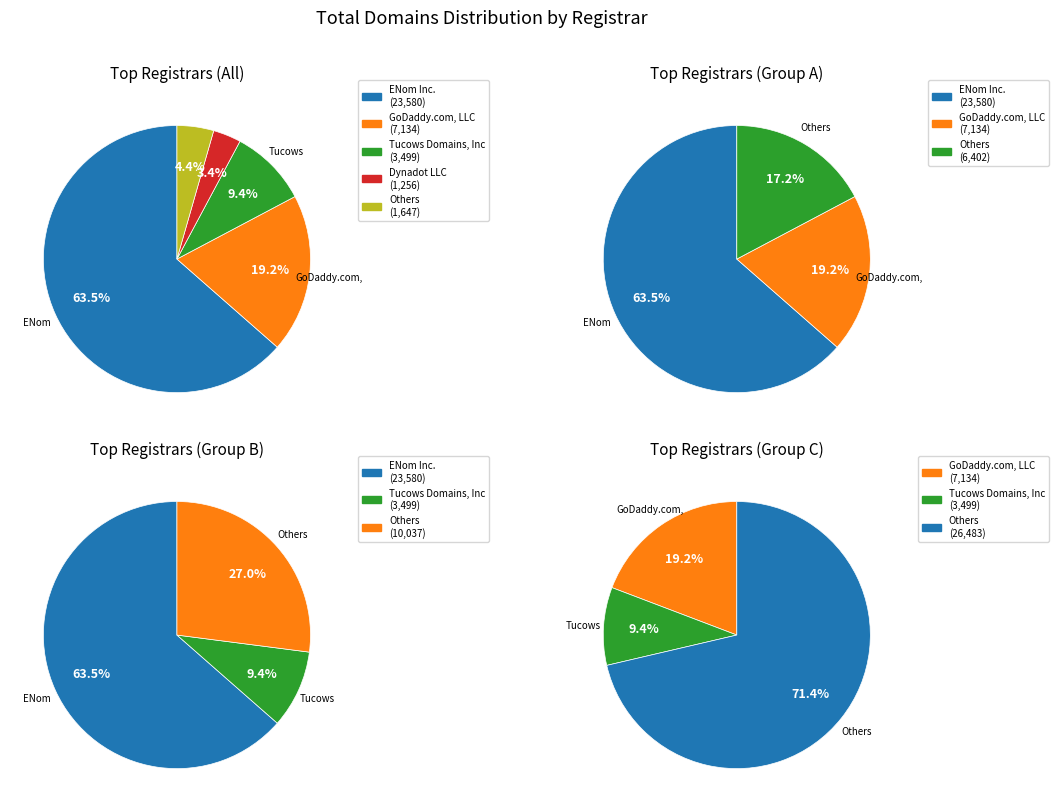

Is ENom Inc. the majority of the pie?

Yes